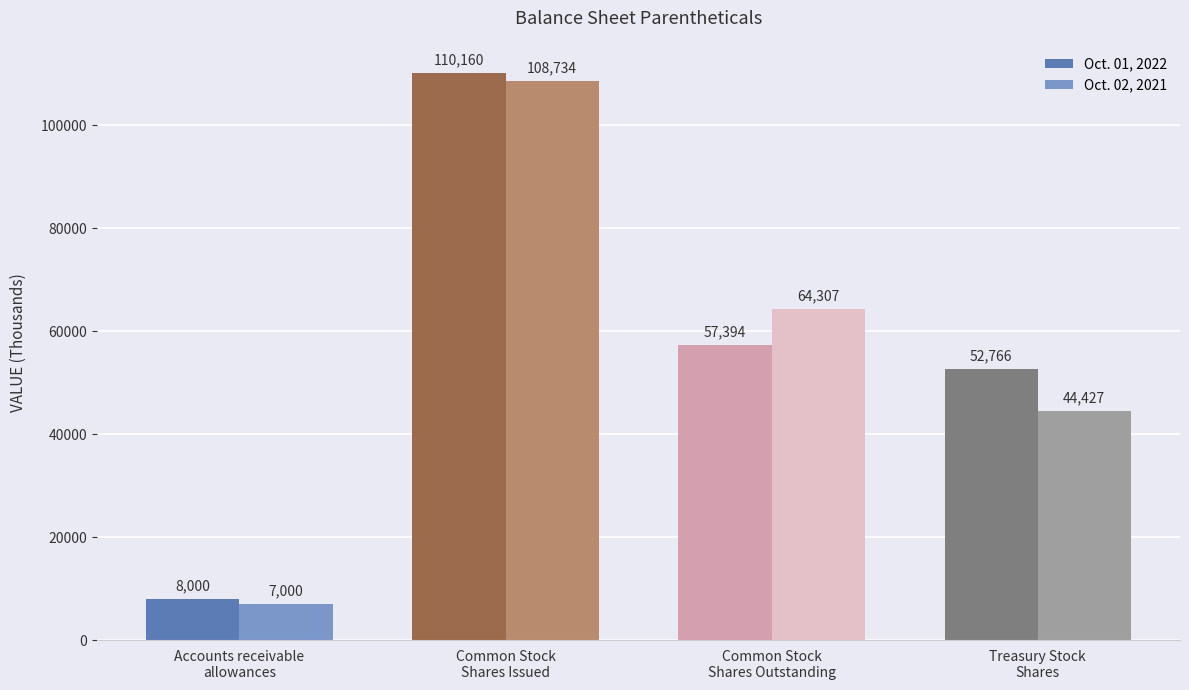

Reading right to left, transcribe all the data shown in this chart.

Oct. 01, 2022: 52766	57394	110160	8000
Oct. 02, 2021: 44427	64307	108734	7000